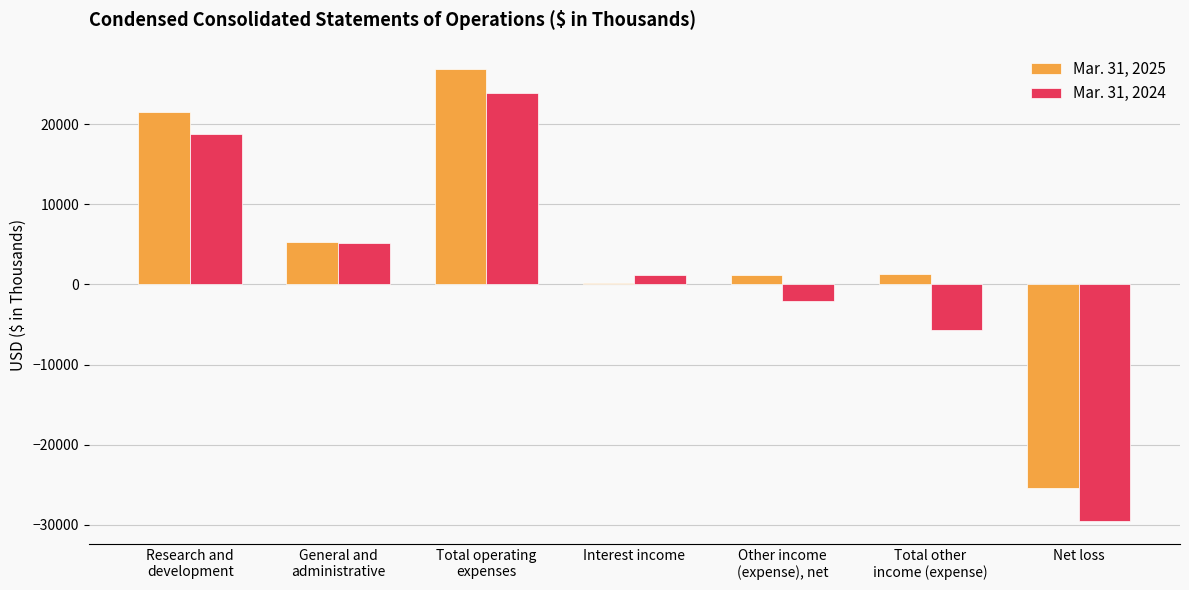

Is it true that Mar. 31, 2025 equals 1352 at Total other
income (expense)?

True